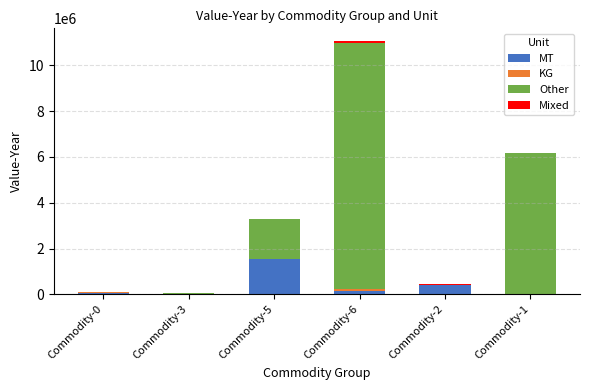

At which category is the sum across all series the highest?

Commodity-6